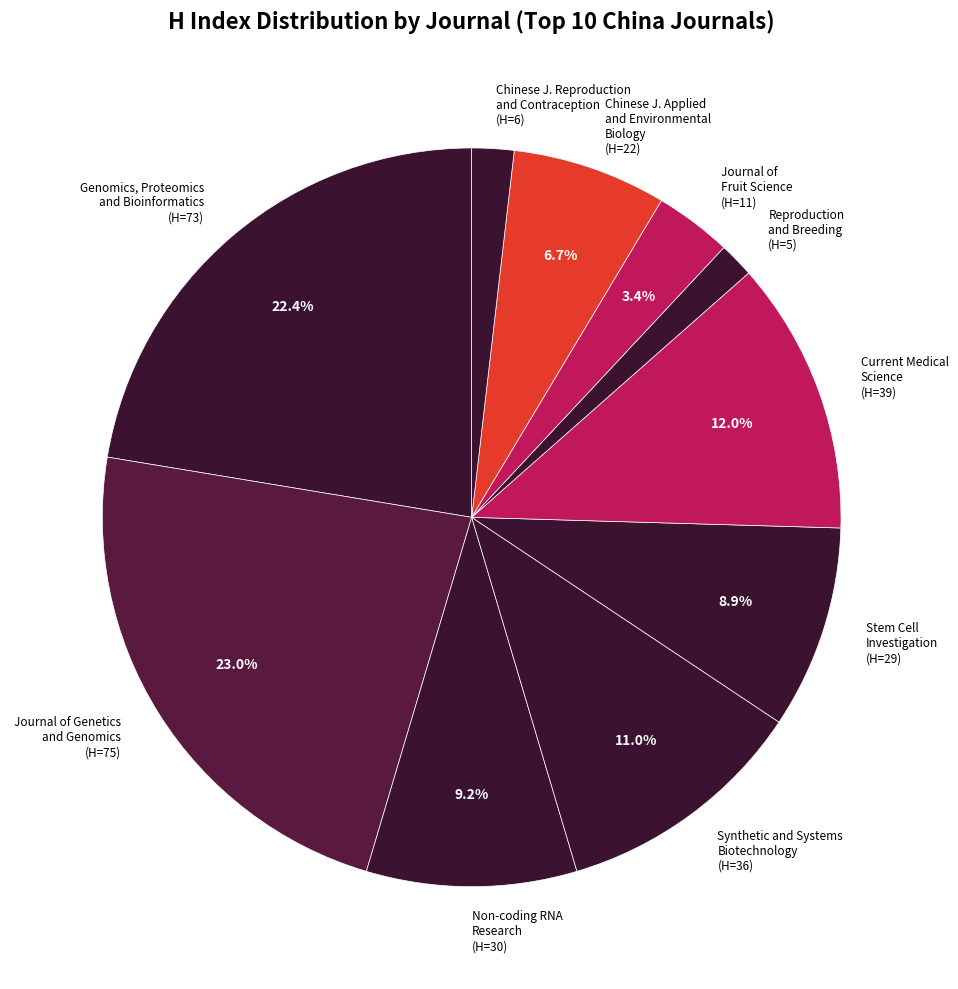

Which slice is the largest?

Journal of Genetics and Genomics (H=75)